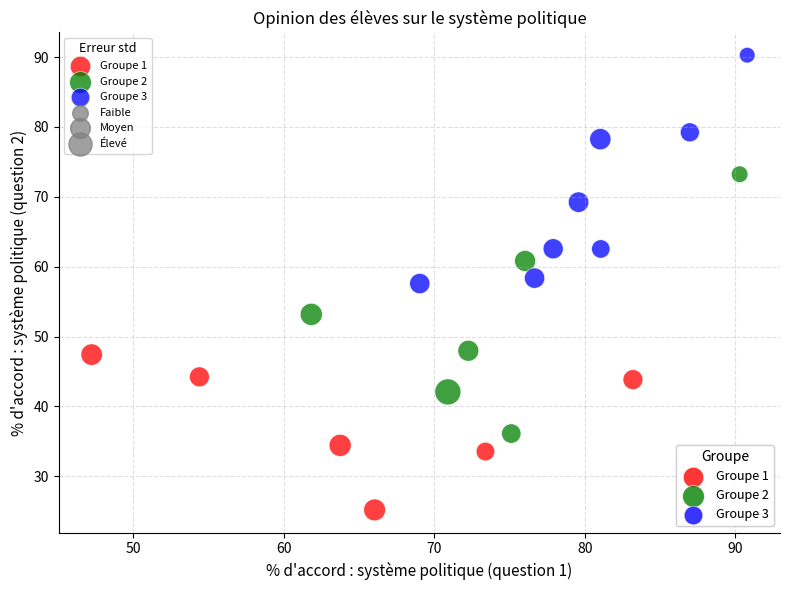

Which series has the widest spread of Y values?

Groupe 2